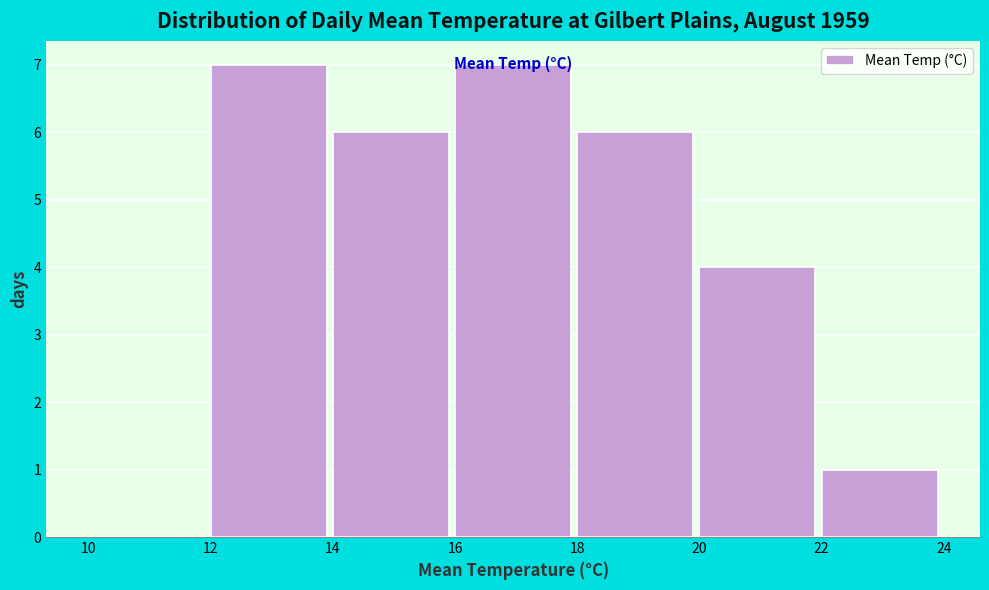

How tall is the bar that spans 12 to 14 on the x-axis? The values are not printed on the chart, so give them approximately, as read against the axis.

7